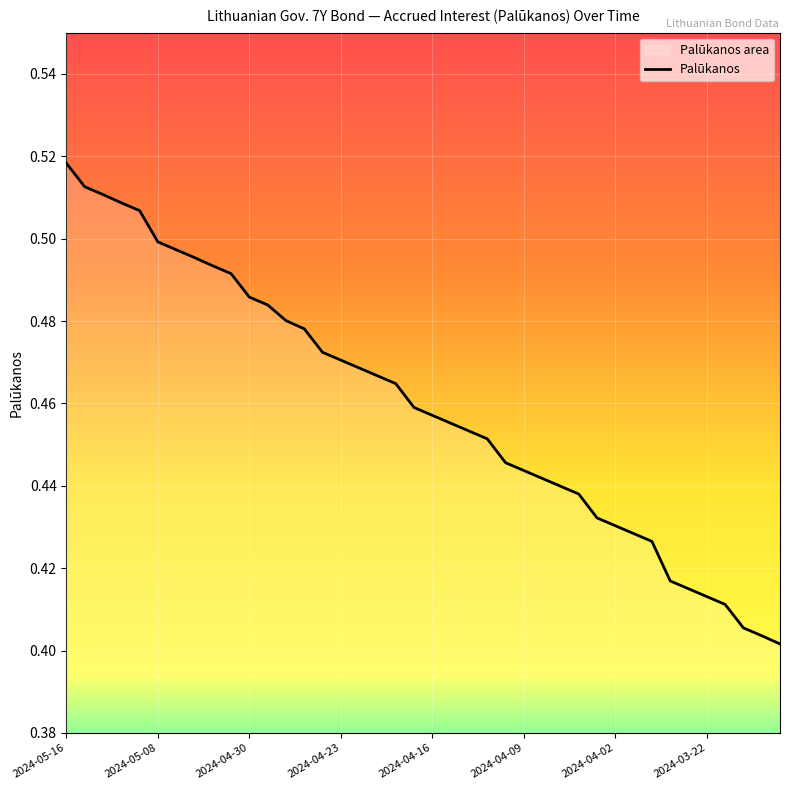

Which category has the lowest value across all series?

2024-03-18